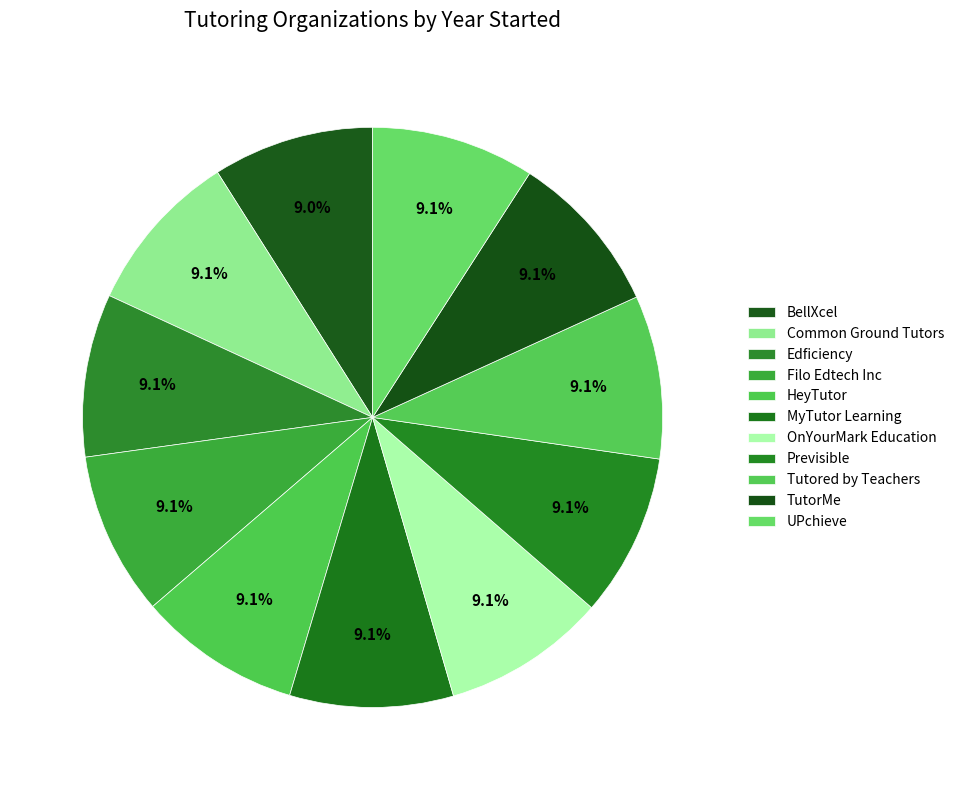

Rank the categories by value from lowest to highest.

BellXcel, HeyTutor, Edficiency, Previsible, TutorMe, UPchieve, Filo Edtech Inc, Tutored by Teachers, OnYourMark Education, MyTutor Learning, Common Ground Tutors